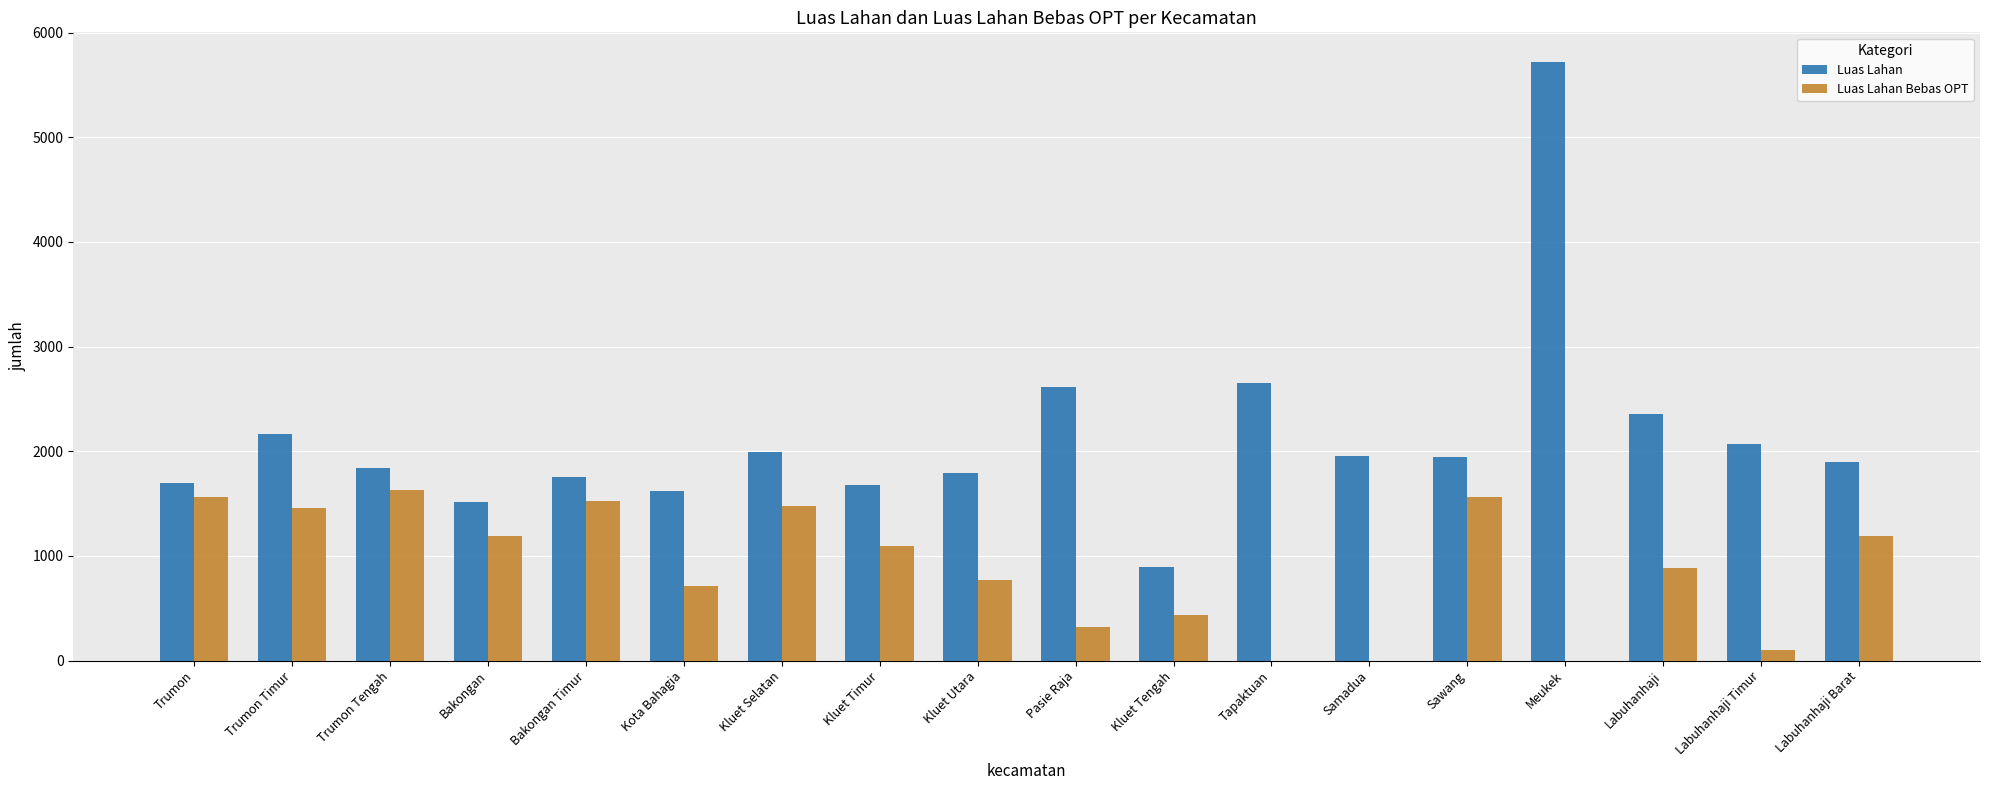

What is the sum of the Luas Lahan values at Trumon Timur and Sawang?

4112